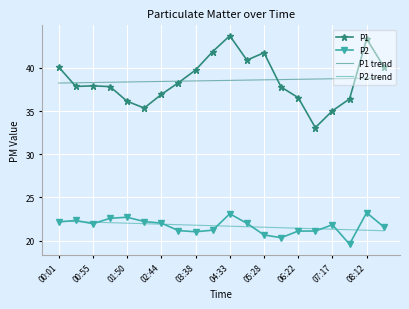

True or false: P1 trend and P2 trend cross at least once.

False